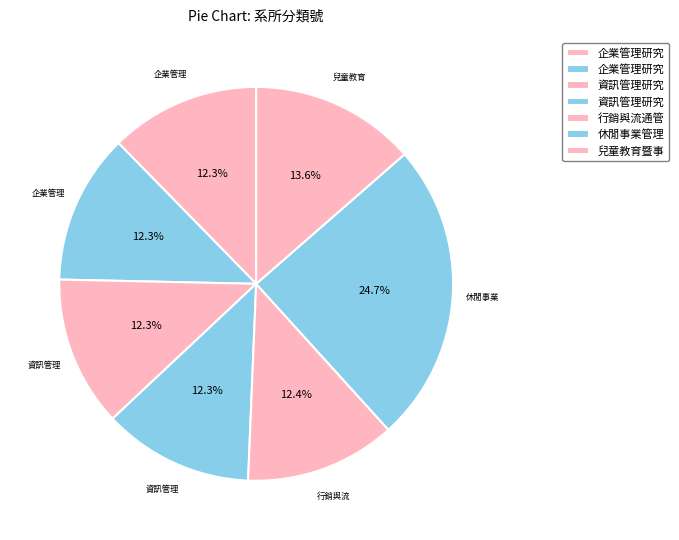

How many segments does this pie chart have?

7